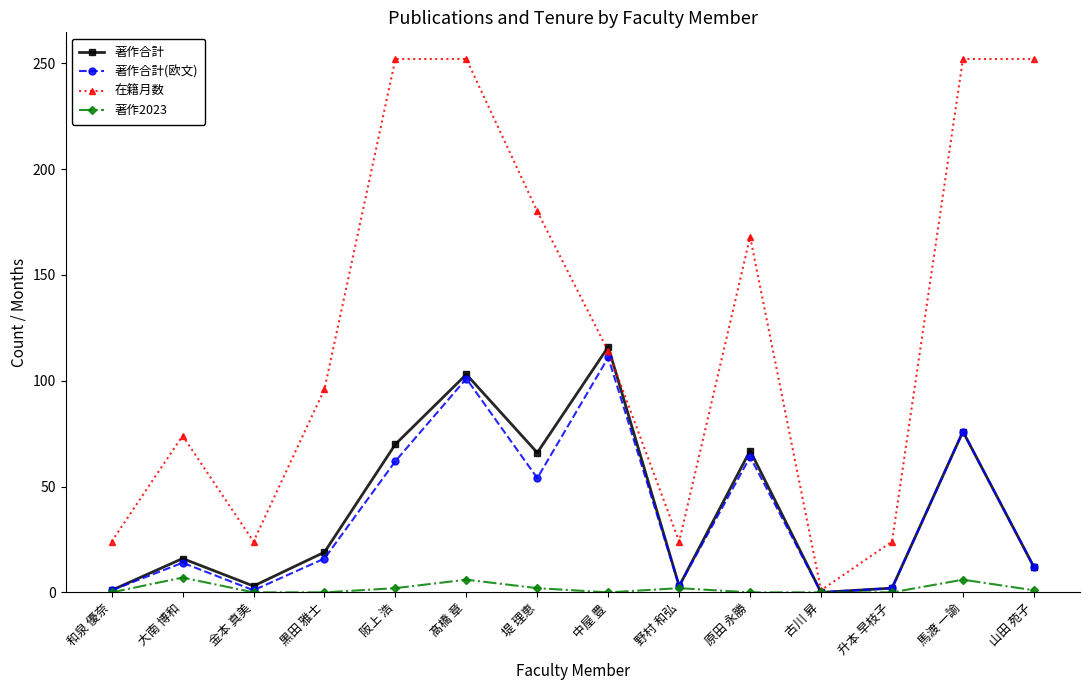

How many series are shown in this chart?

4